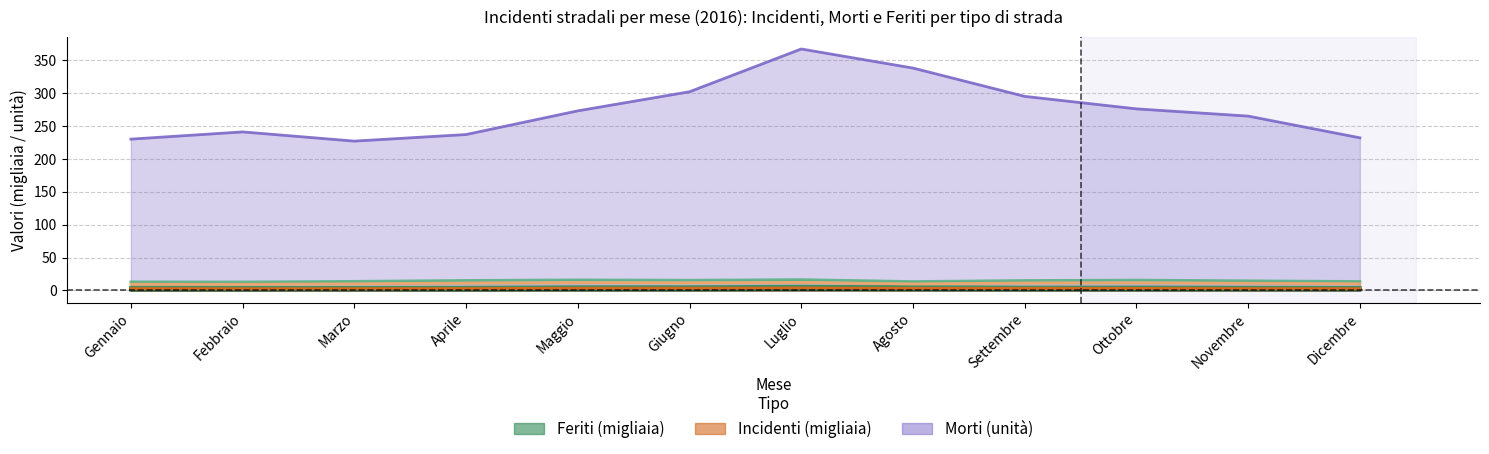

At which category is the sum across all series the highest?

Luglio